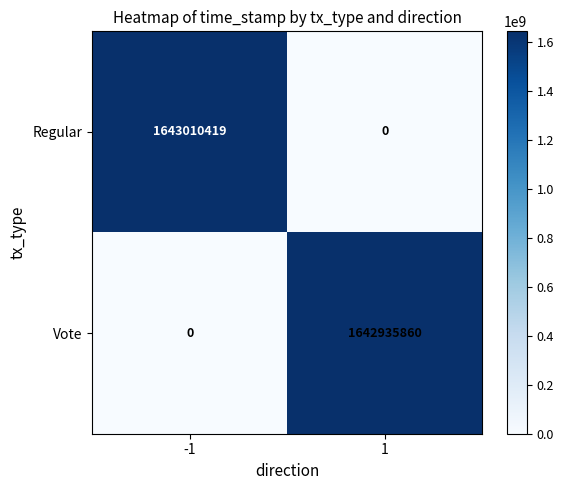

What is the total value across all series at 1?

1642935860